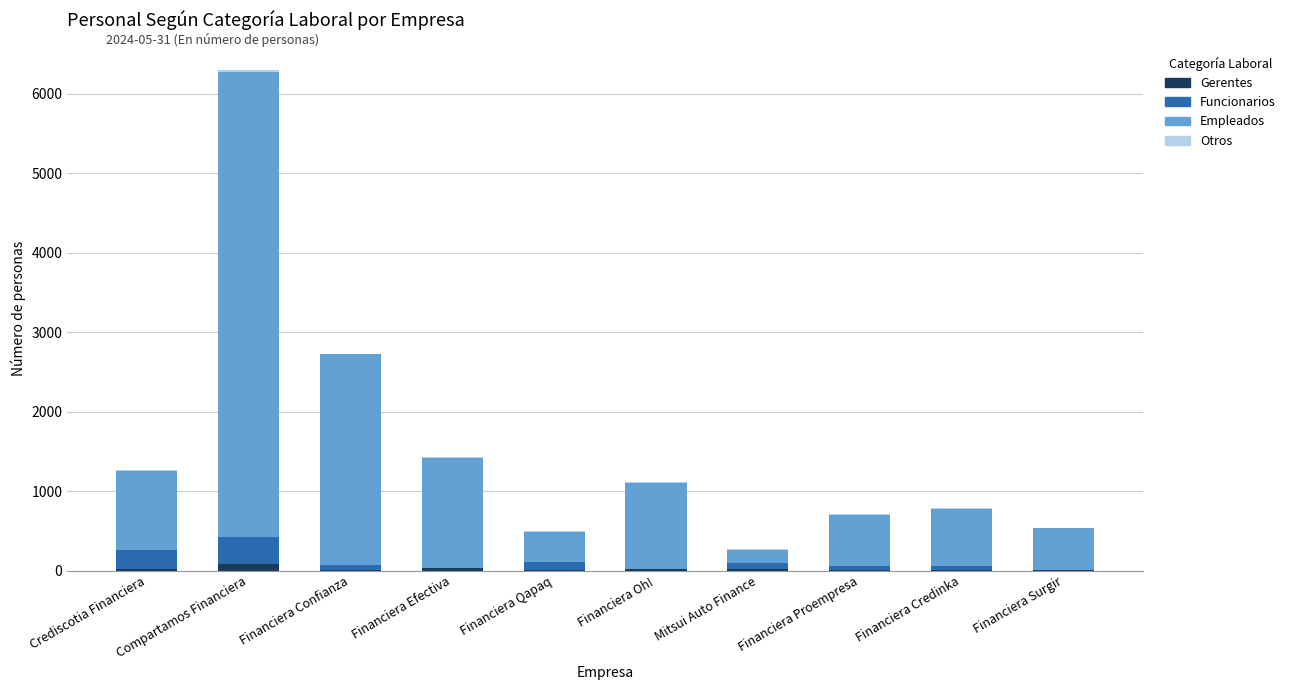

How many distinct data groups are displayed?

4